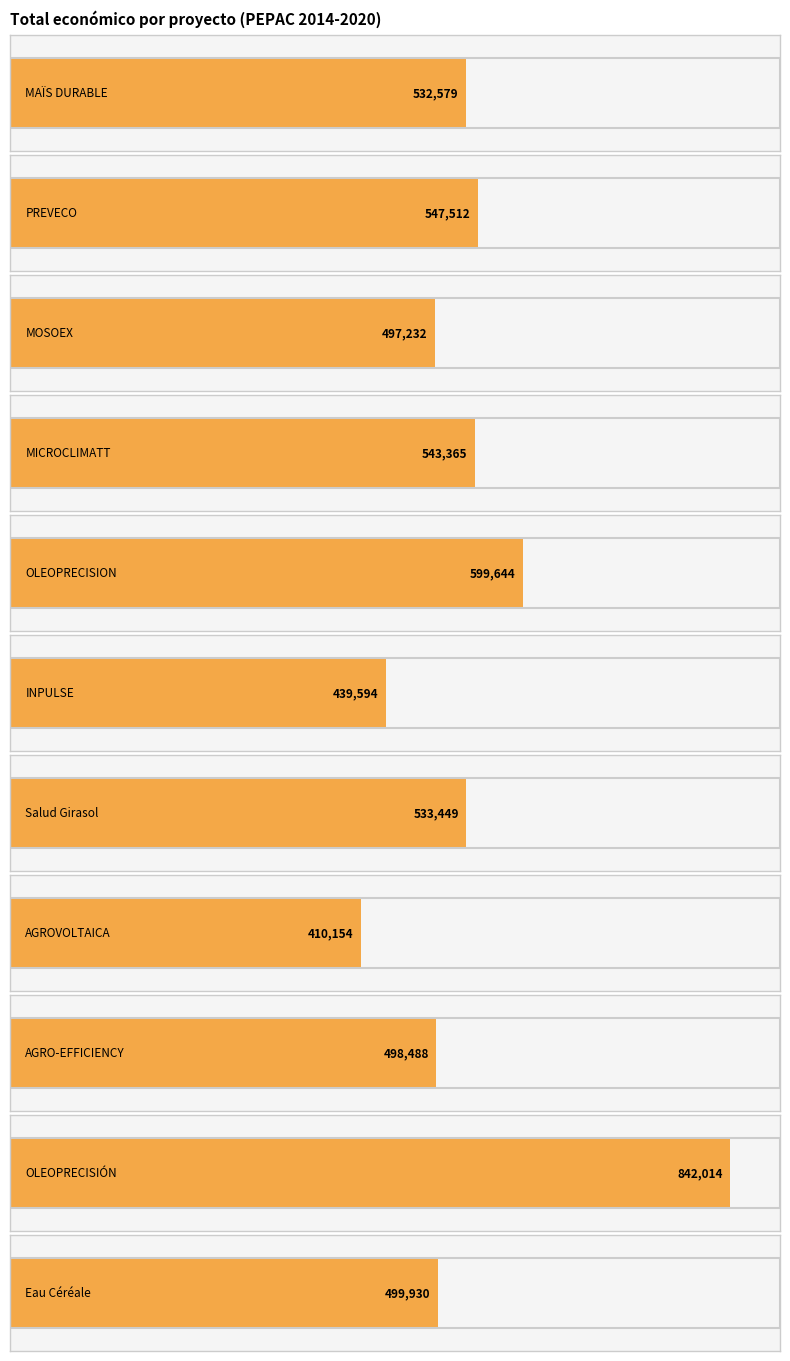

Is it true that the value at 2025 is 344612?

False